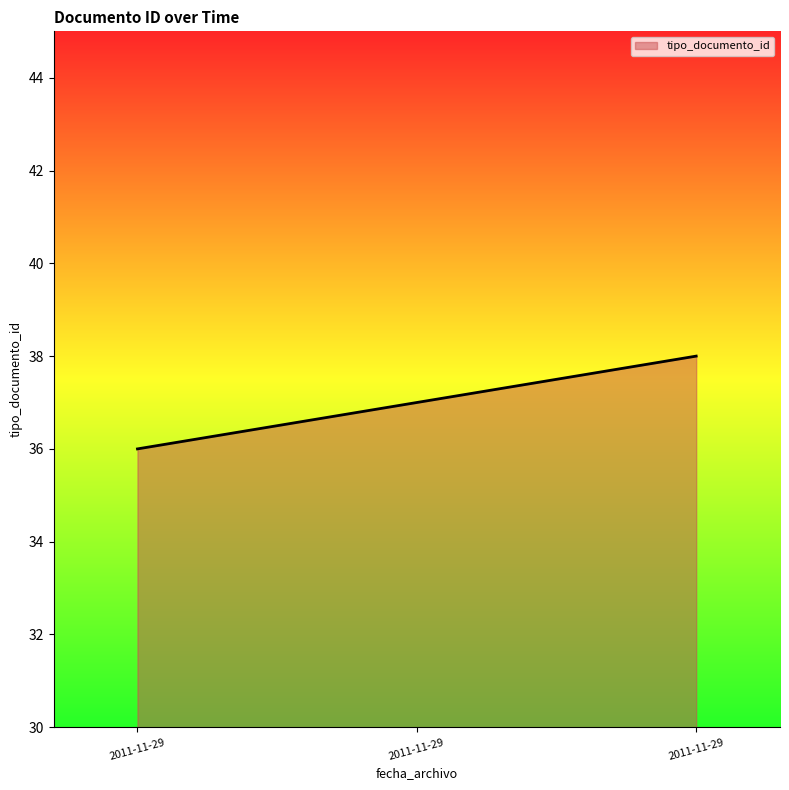

What is the sum of all values?

111